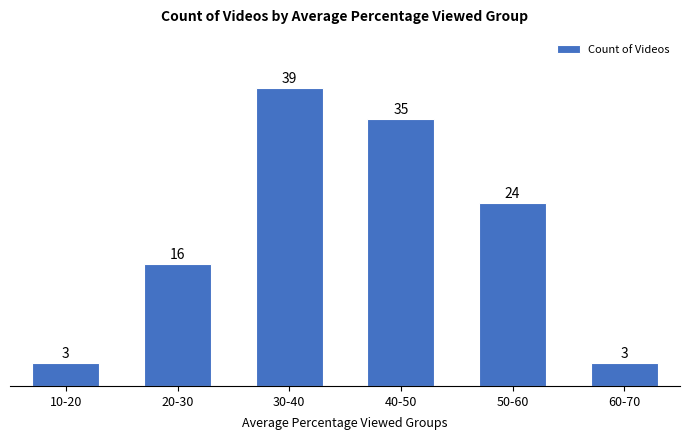

Reading left to right, list all the values displayed in this chart.

3	16	39	35	24	3